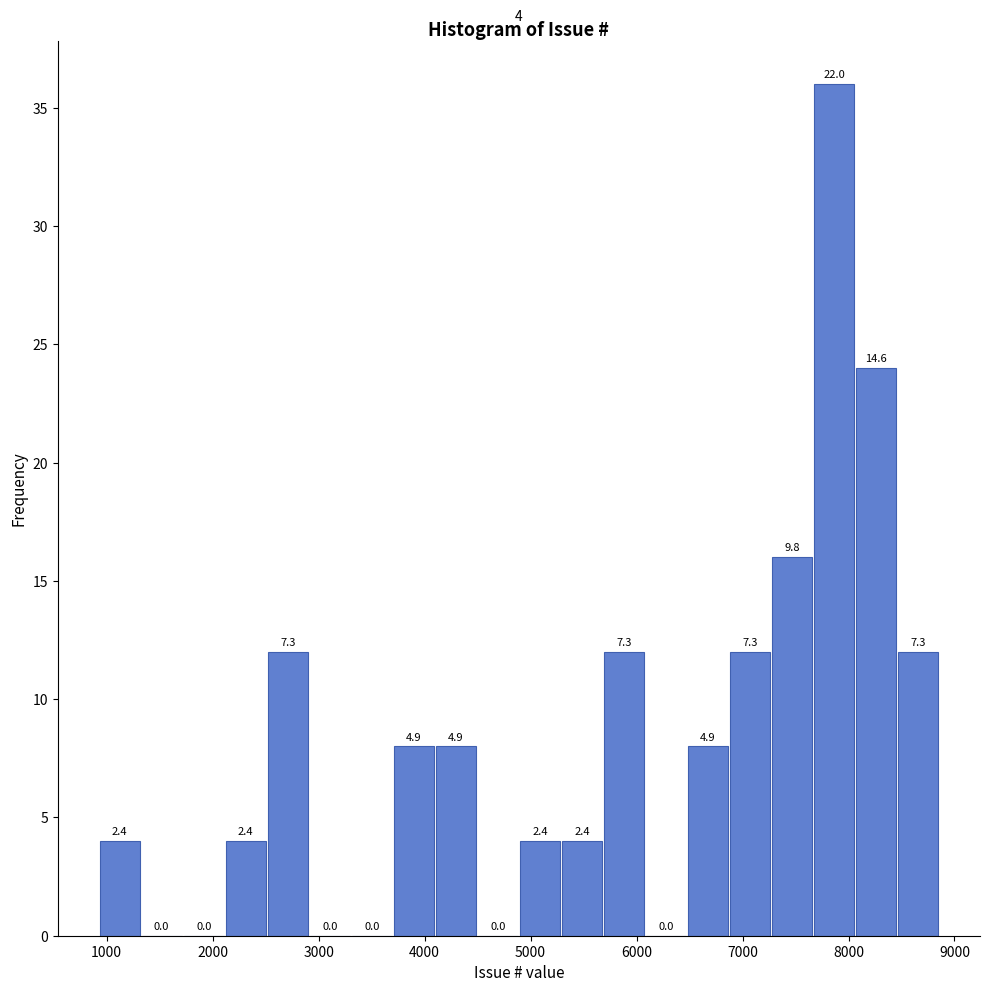

Read against the x-axis, roughly where is the centre of the tallest bar?

7900